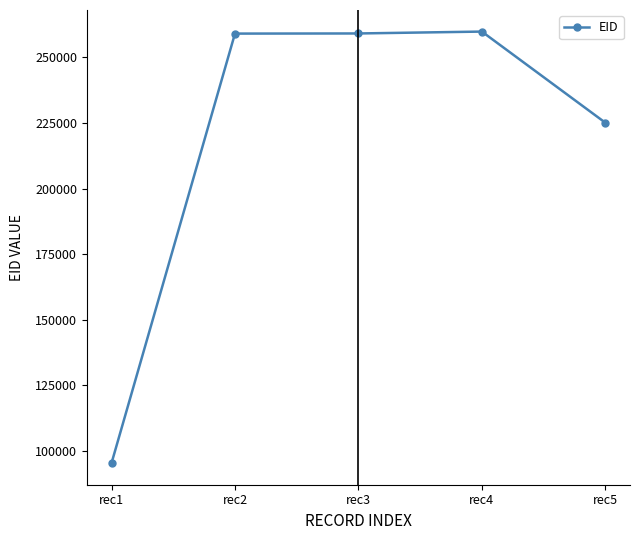

Between rec4 and rec5, which is larger?

rec4